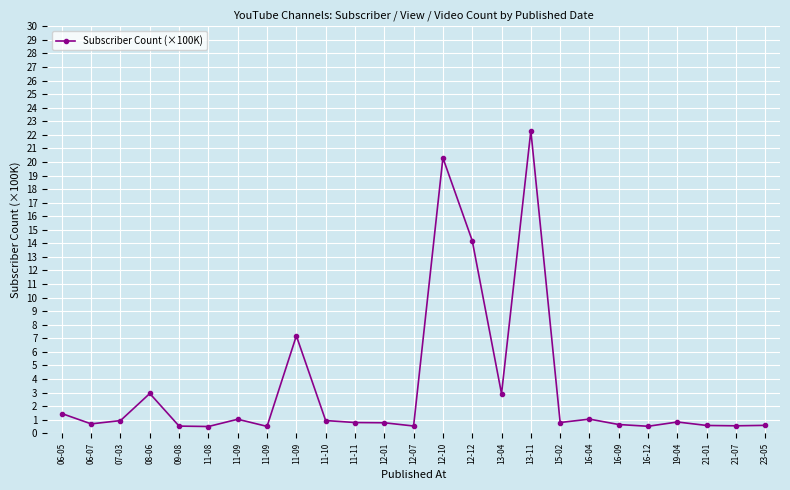

The chart shows a value of 1.4 at 06-05. True or false?

True